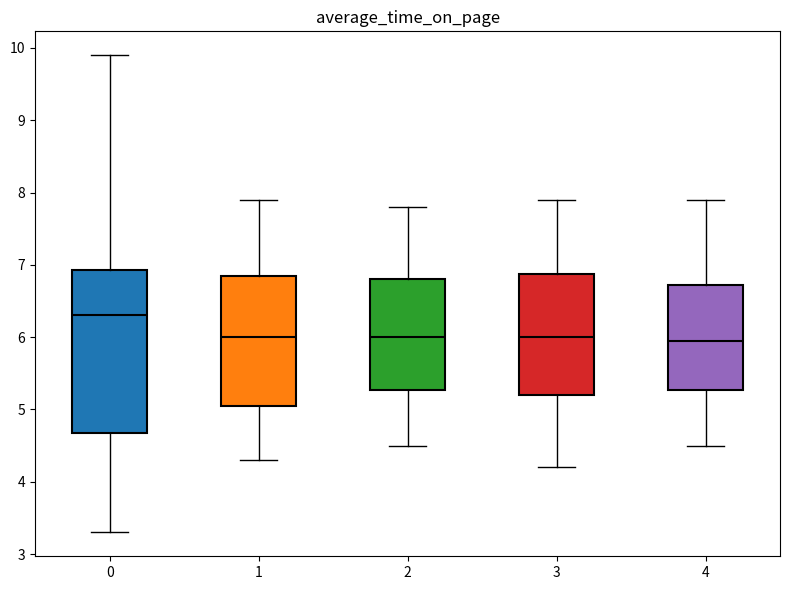

Reading left to right, read every box against the y-axis: the position of its median line, the range the box covers, and the ends of its whiskers. The values are not printed on the chart, so give them approximately, as read against the axis.

0: median 6.3, box 4.7 to 6.9, whiskers 3.3 to 9.9
1: median 6.0, box 5.1 to 6.9, whiskers 4.3 to 7.9
2: median 6.0, box 5.3 to 6.8, whiskers 4.5 to 7.8
3: median 6.0, box 5.2 to 6.9, whiskers 4.2 to 7.9
4: median 6.0, box 5.3 to 6.7, whiskers 4.5 to 7.9